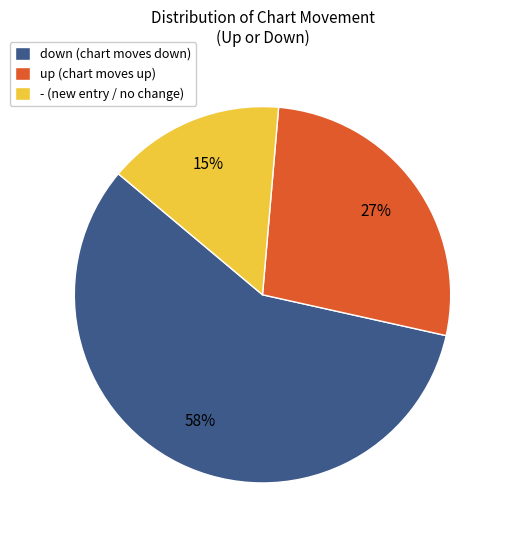

Is the sum of - (new entry / no change) and up (chart moves up) greater than half?

No